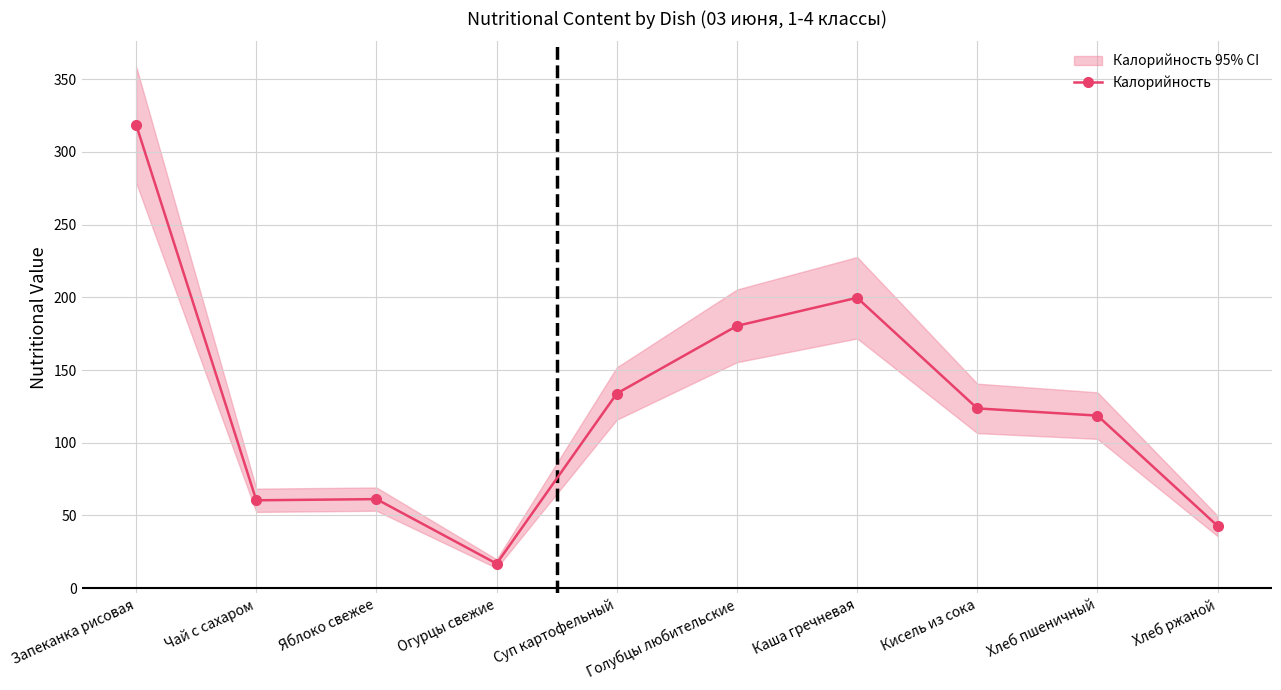

Reading right to left, what are all the values shown in this chart?

42.7	118.7	123.6	199.7	180.4	133.8	16.8	61.2	60.4	318.8